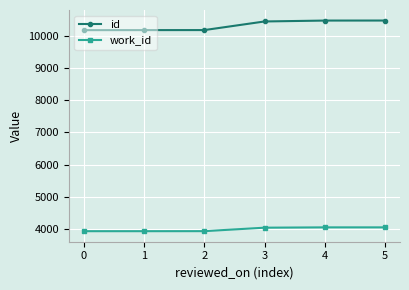

What is the spread (max minus min) of values at 4?

6435